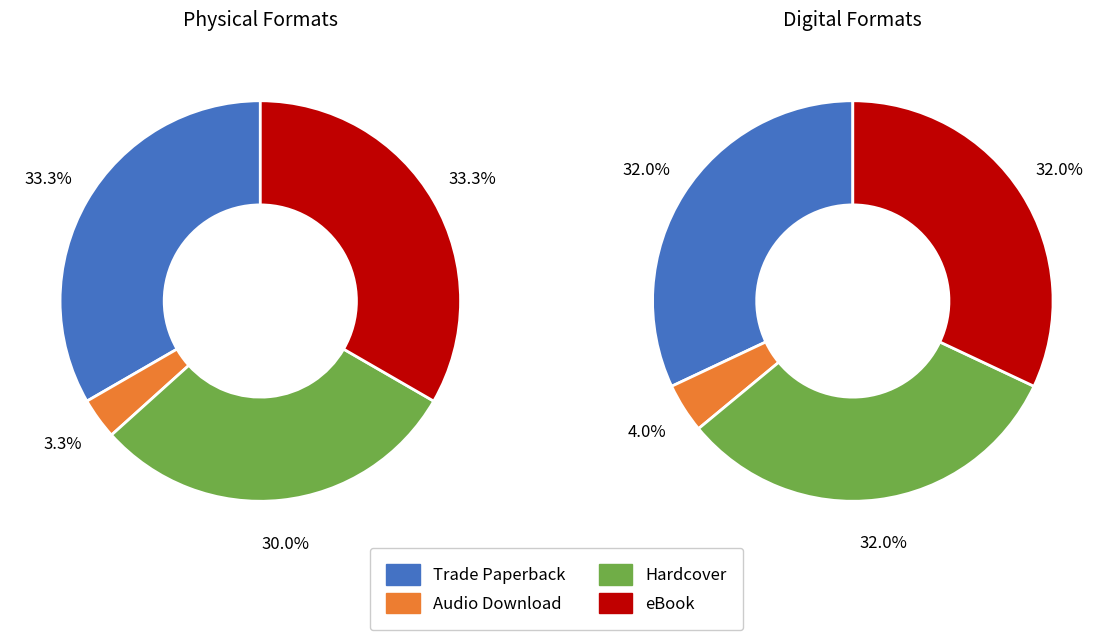

Does any single category account for the majority?

No